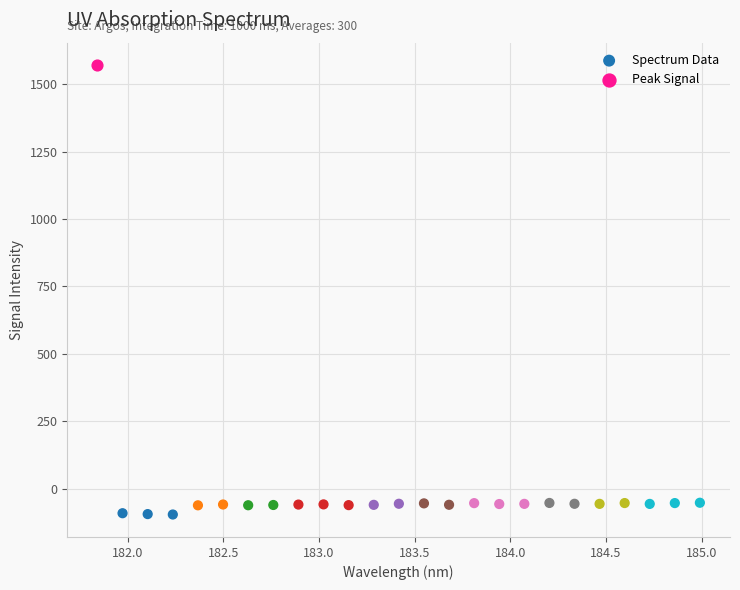

What are all the series names shown in the legend?

Spectrum Data, Peak Signal